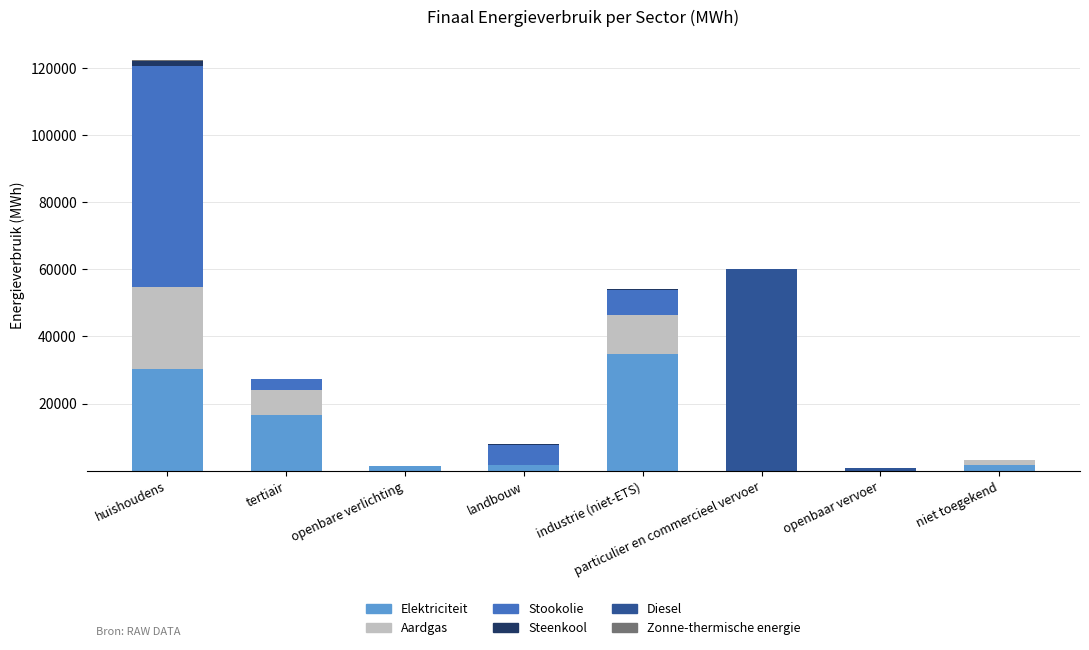

The value of Elektriciteit at industrie (niet-ETS) is 49299.9. True or false?

False